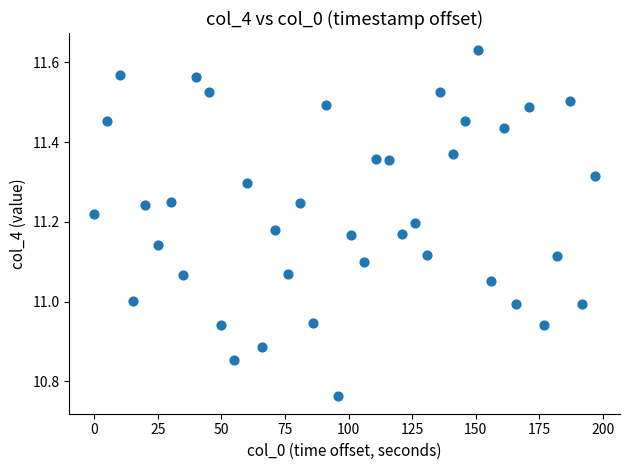

What is the range of X values (max minus min)?

197.0